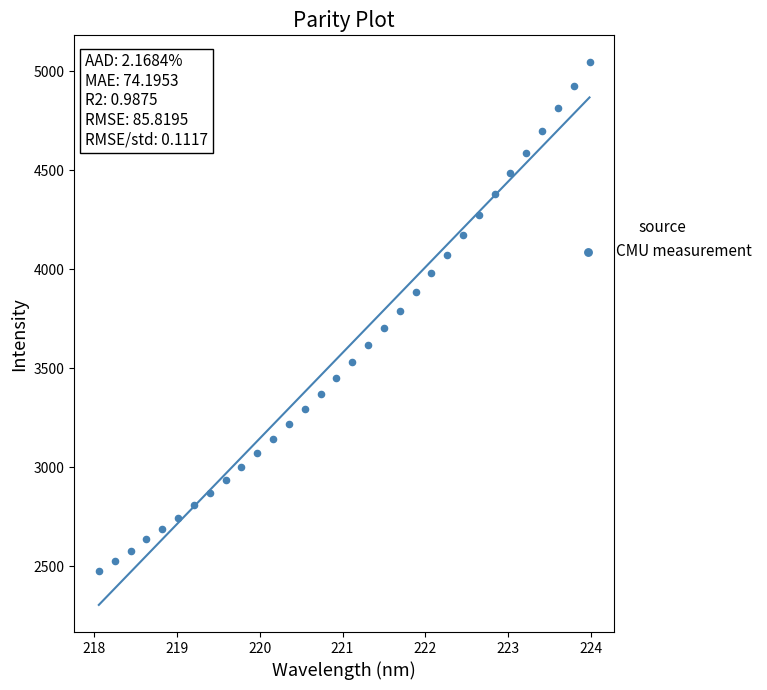

What is the range of Y values (max minus min)?

2568.4